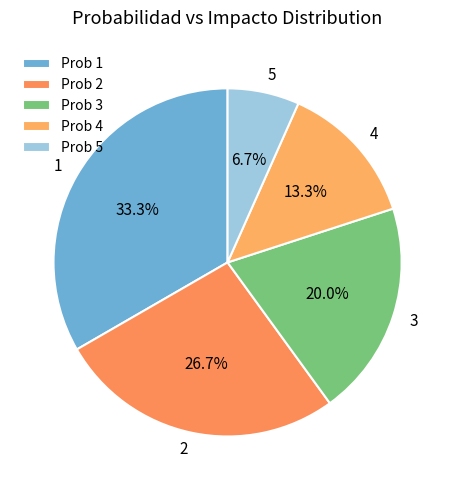

To the nearest percent, what percentage of the pie is 3?

20%